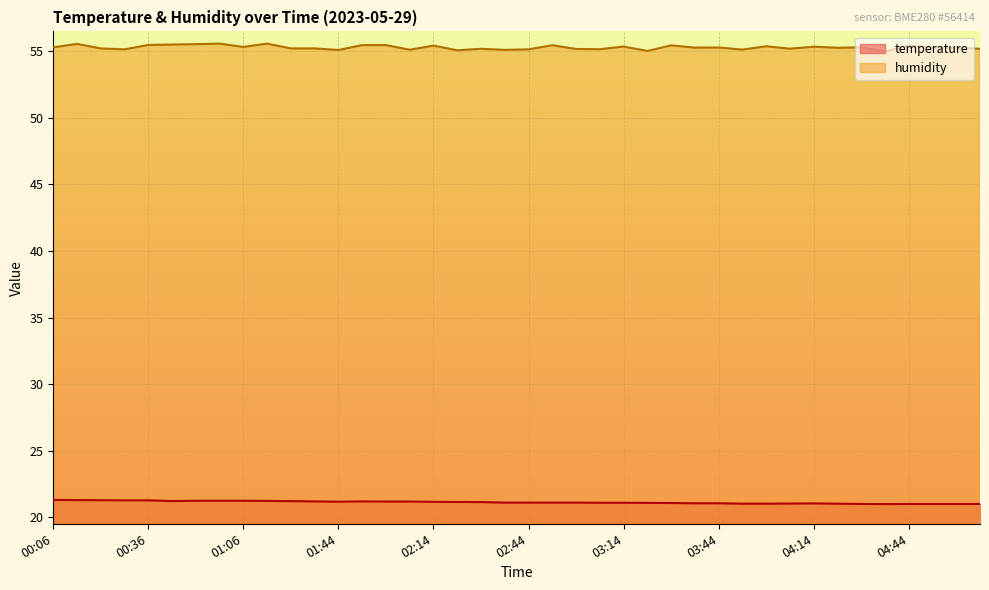

How many lines are shown in the chart?

2